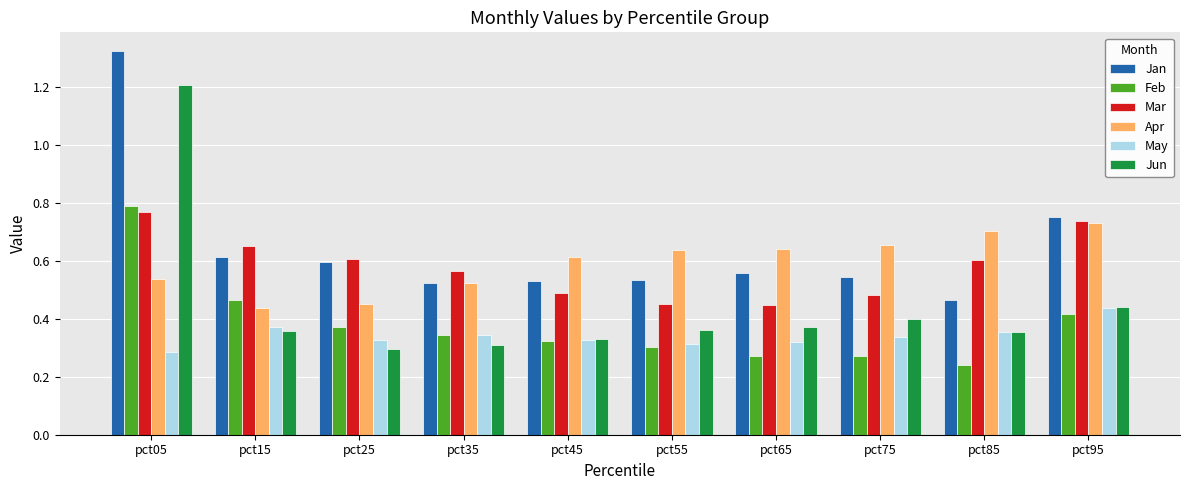

Is the value of Jan at pct25 greater than the value of Mar at pct55?

Yes